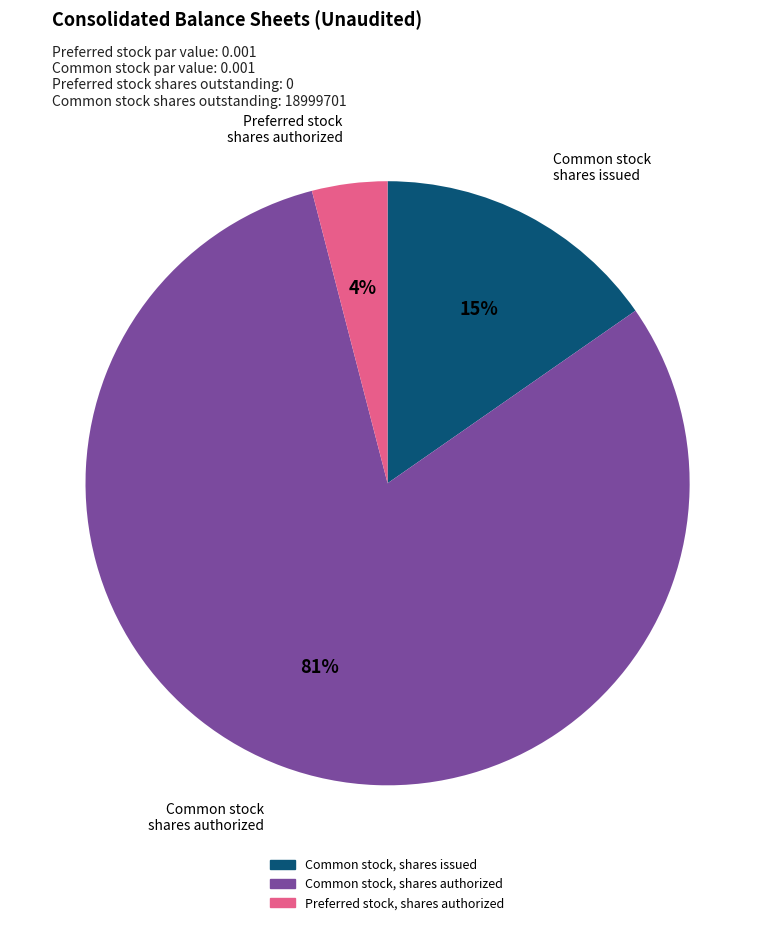

Which has a higher value, Common stock, shares issued or Preferred stock, shares authorized?

Common stock, shares issued